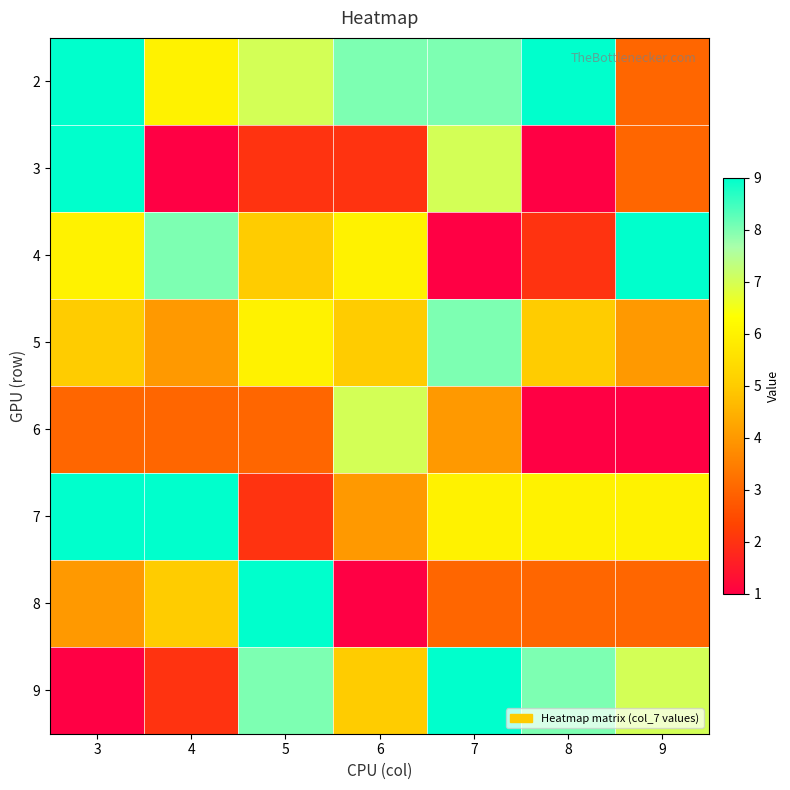

Reading left to right, extract all data points from this chart.

2: 3=9	4=6	5=7	6=8	7=8	8=9	9=3
3: 3=9	4=1	5=2	6=2	7=7	8=1	9=3
4: 3=6	4=8	5=5	6=6	7=1	8=2	9=9
5: 3=5	4=4	5=6	6=5	7=8	8=5	9=4
6: 3=3	4=3	5=3	6=7	7=4	8=1	9=1
7: 3=9	4=9	5=2	6=4	7=6	8=6	9=6
8: 3=4	4=5	5=9	6=1	7=3	8=3	9=3
9: 3=1	4=2	5=8	6=5	7=9	8=8	9=7